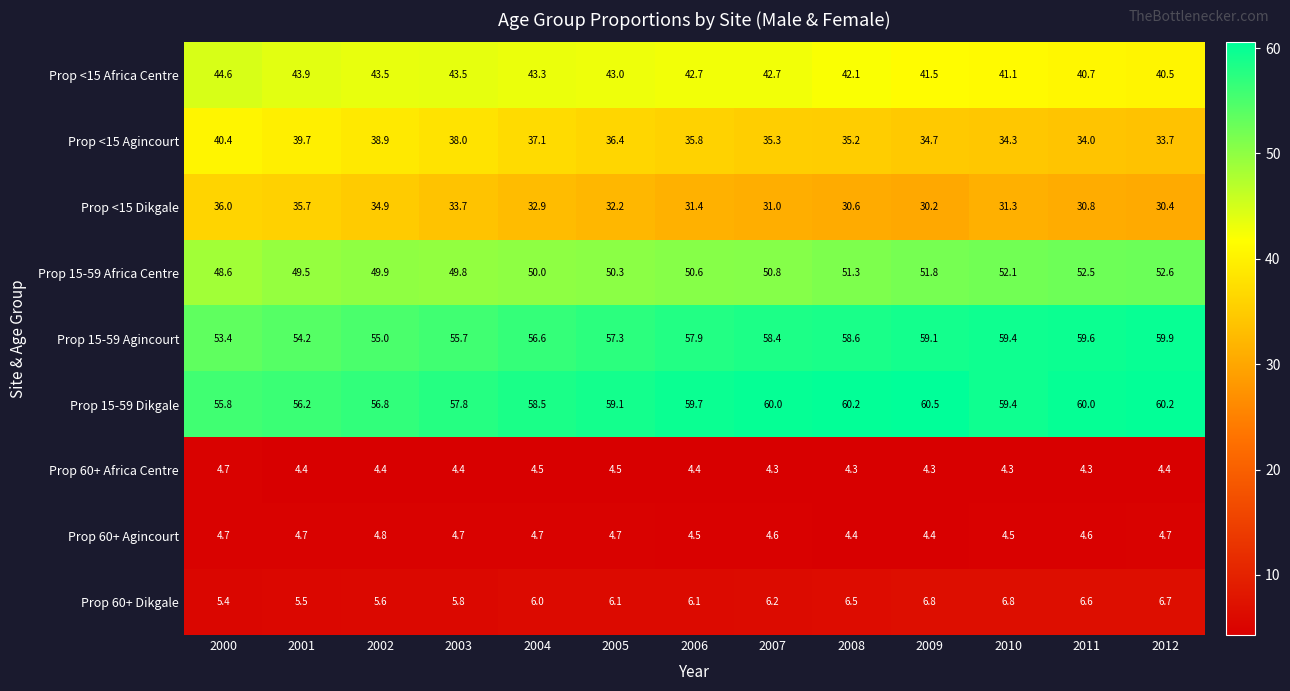

What is the total value across all series at 2003?

293.4